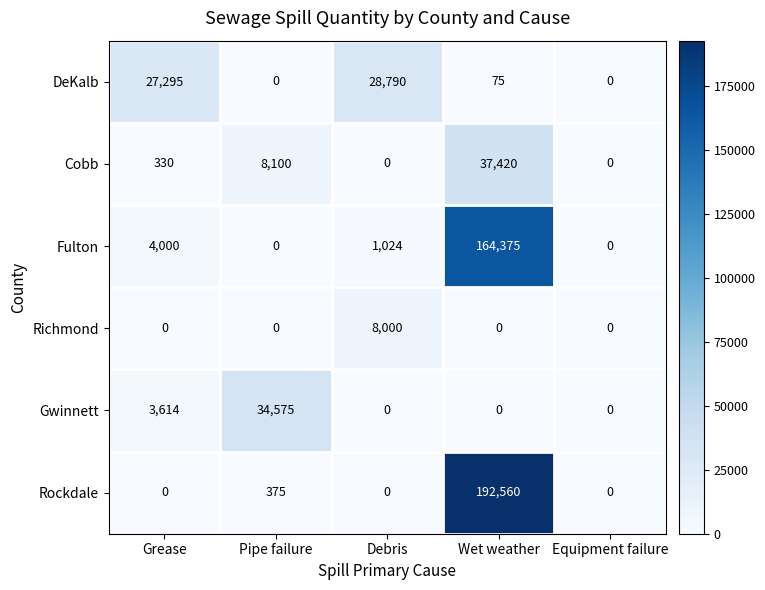

Reading left to right, transcribe all the data shown in this chart.

DeKalb: Grease=27295	Pipe failure=0	Debris=28790	Wet weather=75	Equipment failure=0
Cobb: Grease=330	Pipe failure=8100	Debris=0	Wet weather=37420	Equipment failure=0
Fulton: Grease=4000	Pipe failure=0	Debris=1024	Wet weather=164375	Equipment failure=0
Richmond: Grease=0	Pipe failure=0	Debris=8000	Wet weather=0	Equipment failure=0
Gwinnett: Grease=3614	Pipe failure=34575	Debris=0	Wet weather=0	Equipment failure=0
Rockdale: Grease=0	Pipe failure=375	Debris=0	Wet weather=192560	Equipment failure=0